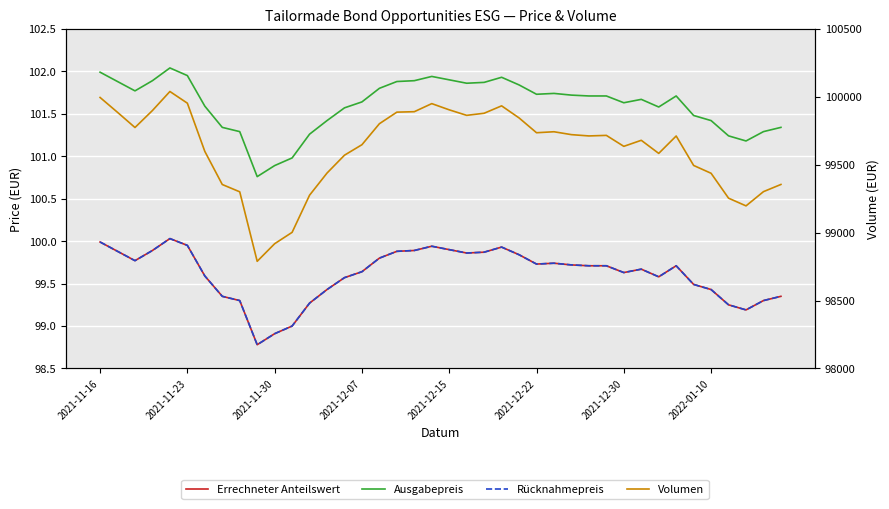

True or false: Ausgabepreis and Rücknahmepreis intersect in this chart.

False